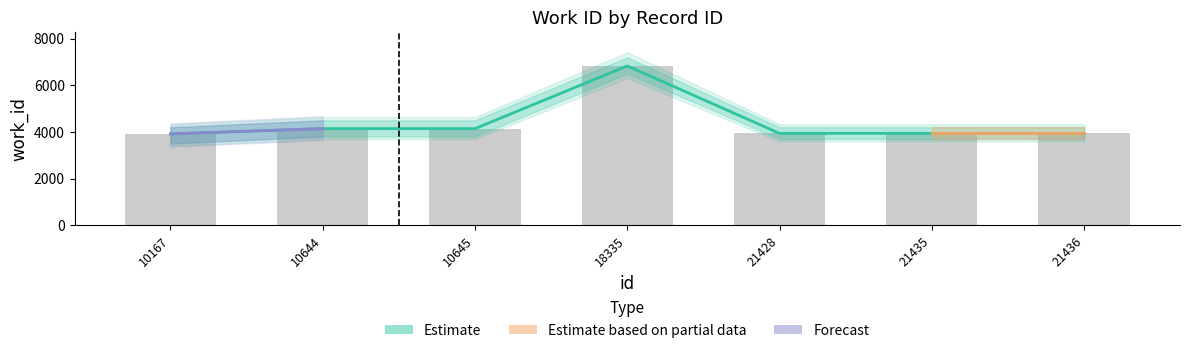

Which category has the highest value across all series?

18335